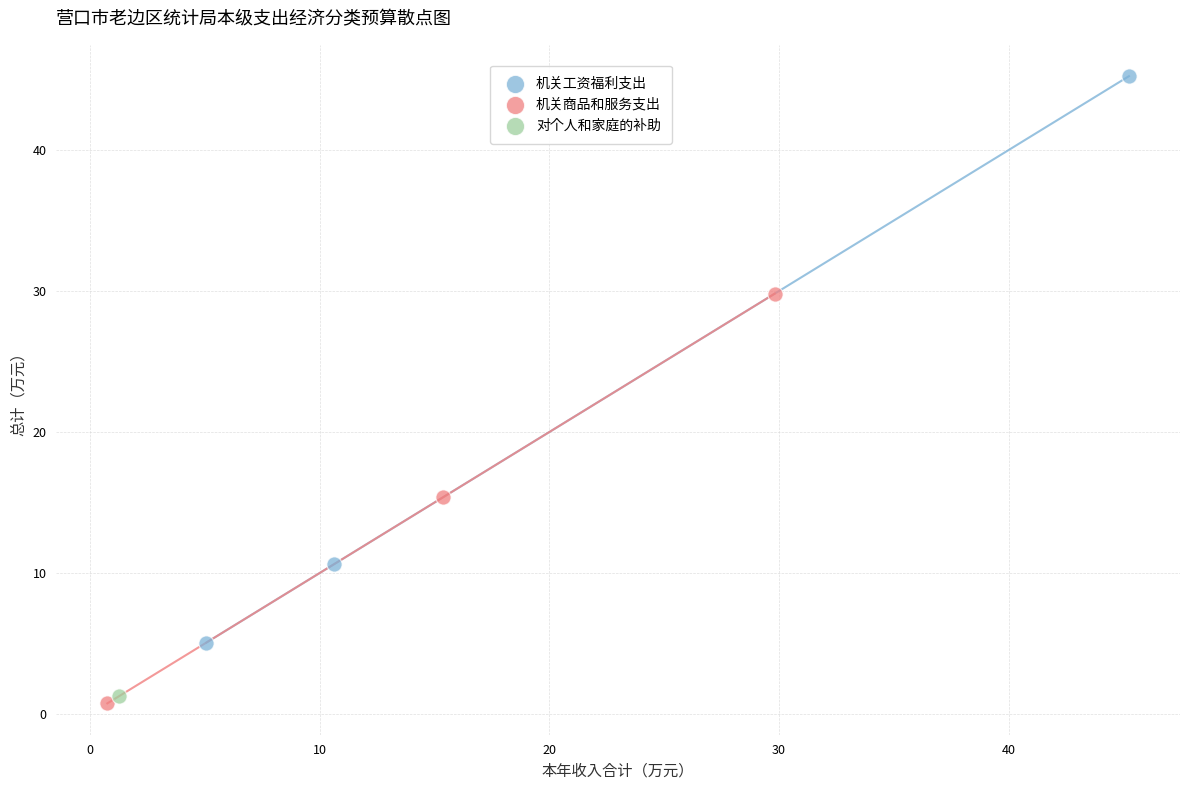

Which series reaches the minimum Y coordinate?

机关商品和服务支出